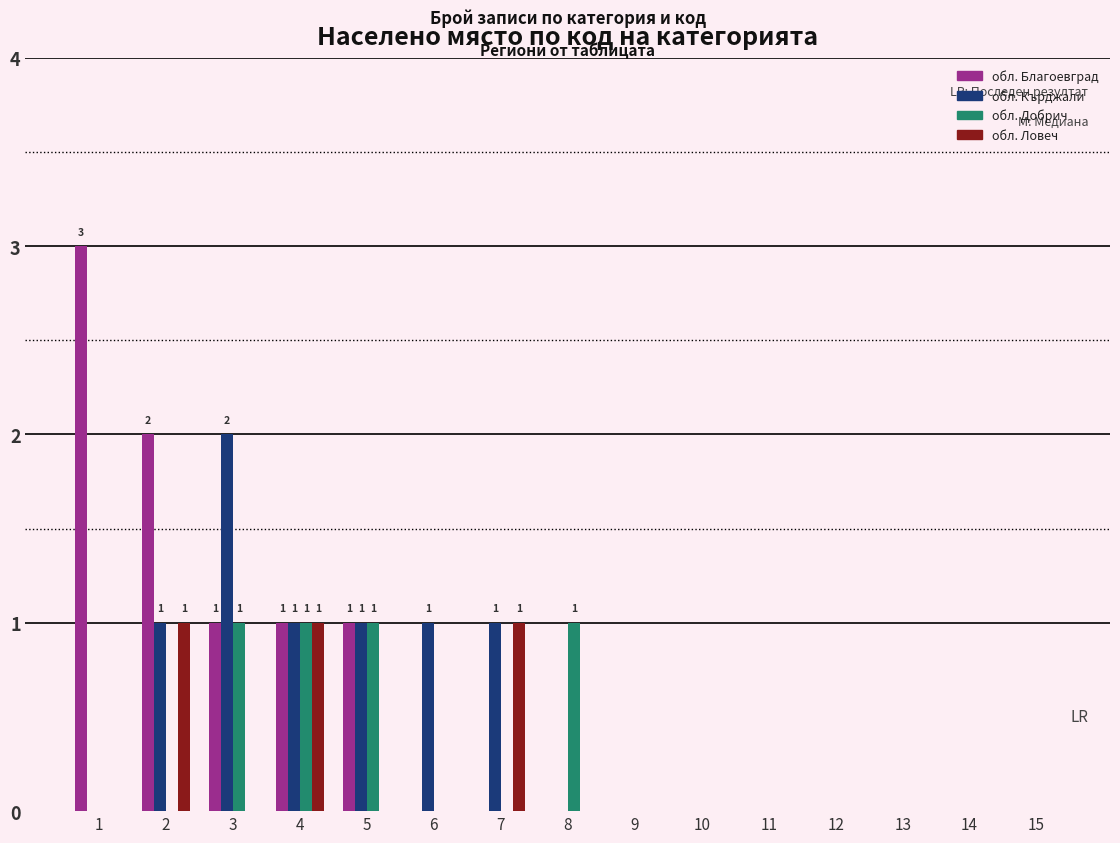

How many data points does each series have?

15